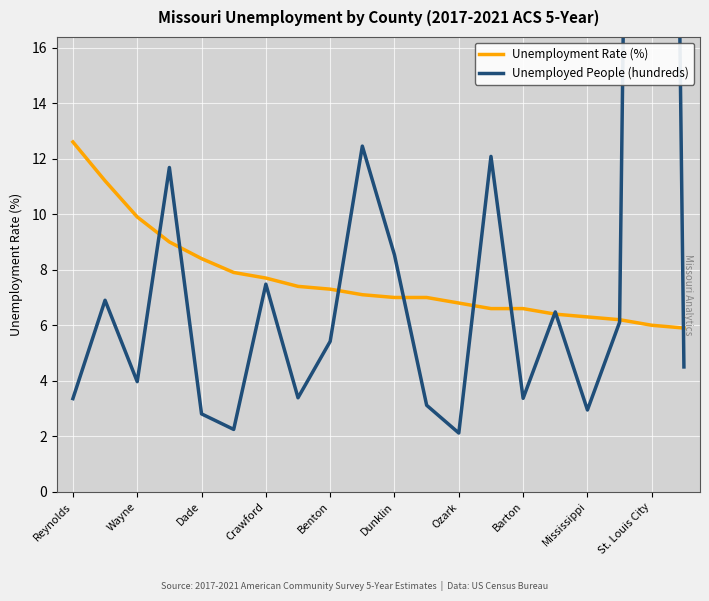

Count the number of categories in the chart.

20